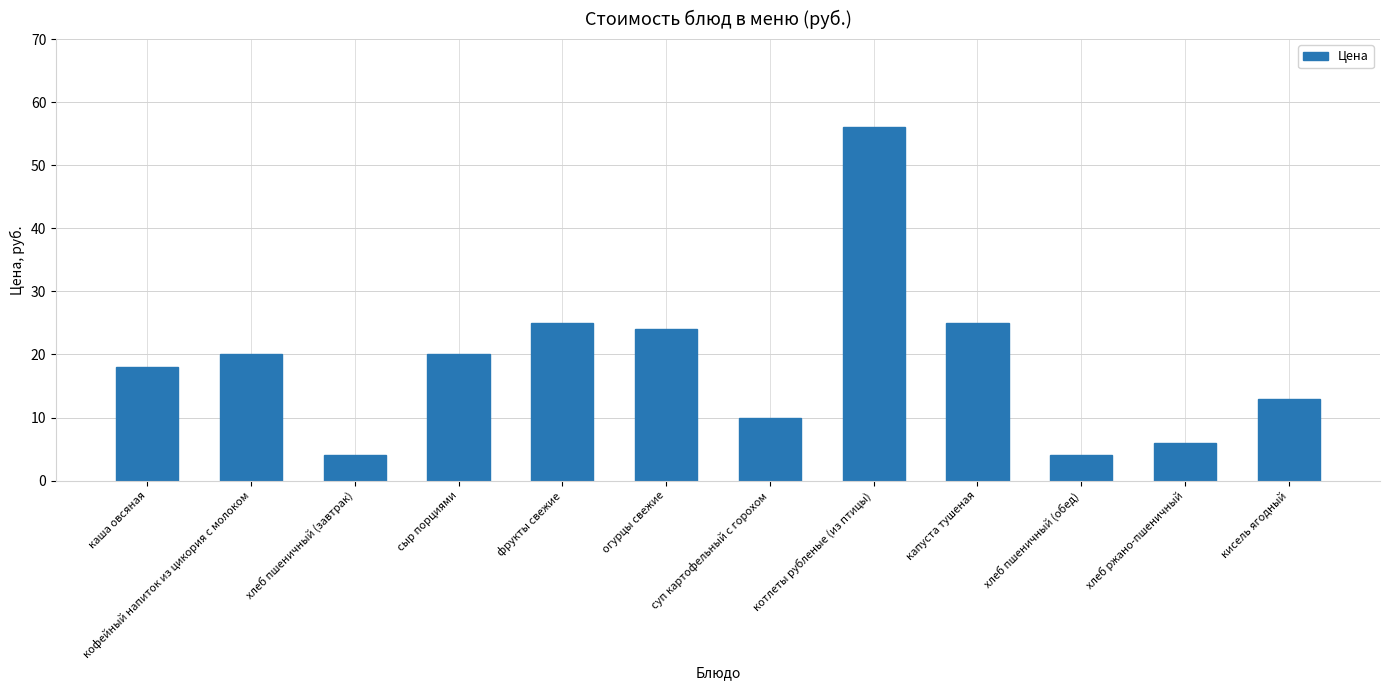

What is the greatest value displayed?

56